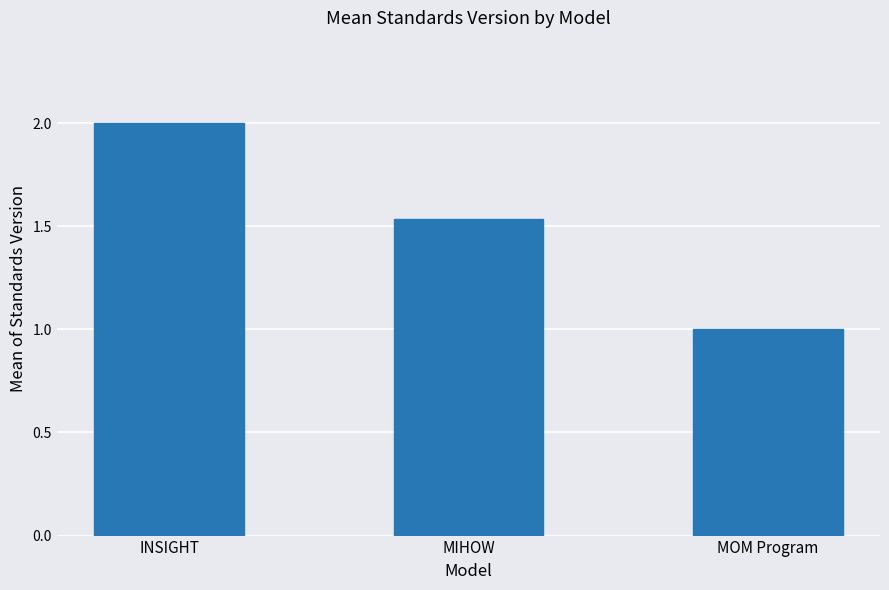

What is the label of the 3rd bar from the right?

INSIGHT